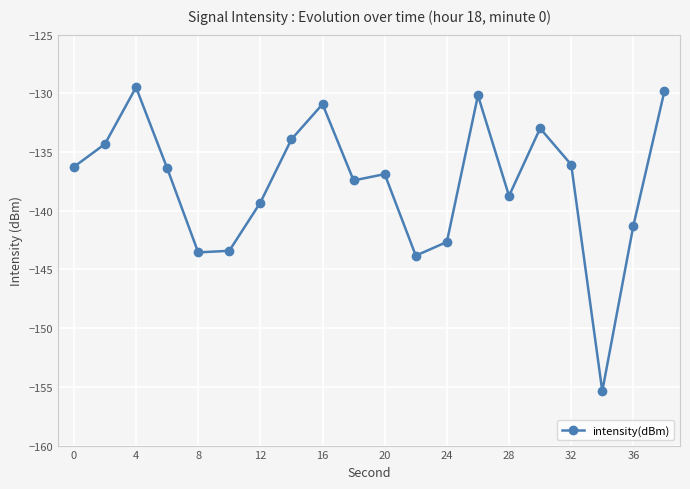

What is the smallest value displayed?

-155.4